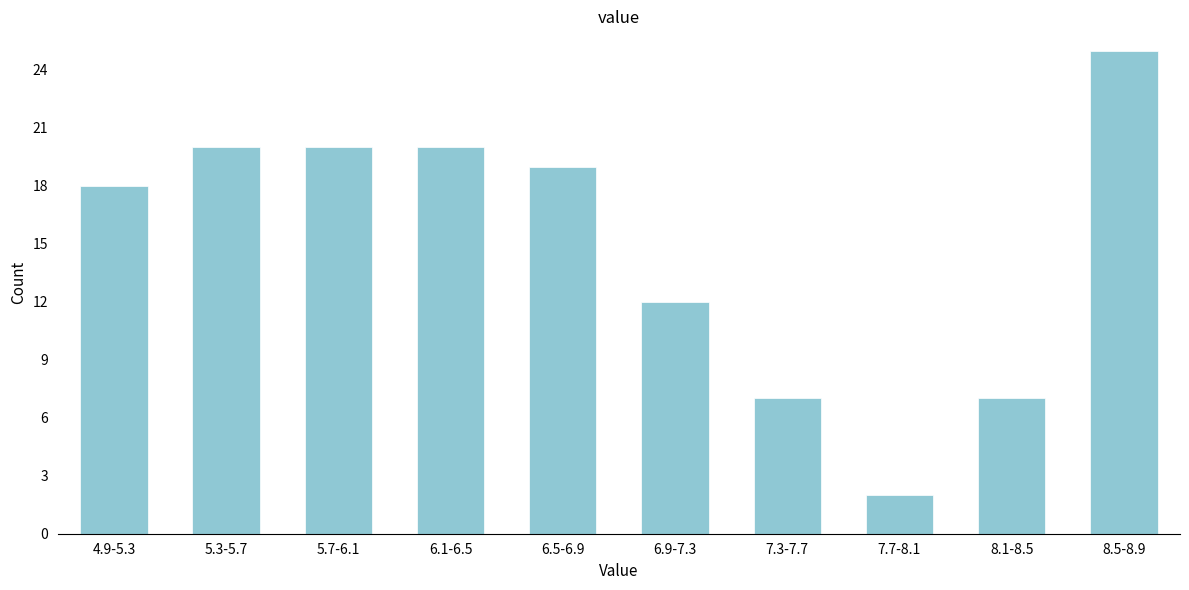

Reading left to right, transcribe all the data shown in this chart.

4.9-5.3=18	5.3-5.7=20	5.7-6.1=20	6.1-6.5=20	6.5-6.9=19	6.9-7.3=12	7.3-7.7=7	7.7-8.1=2	8.1-8.5=7	8.5-8.9=25